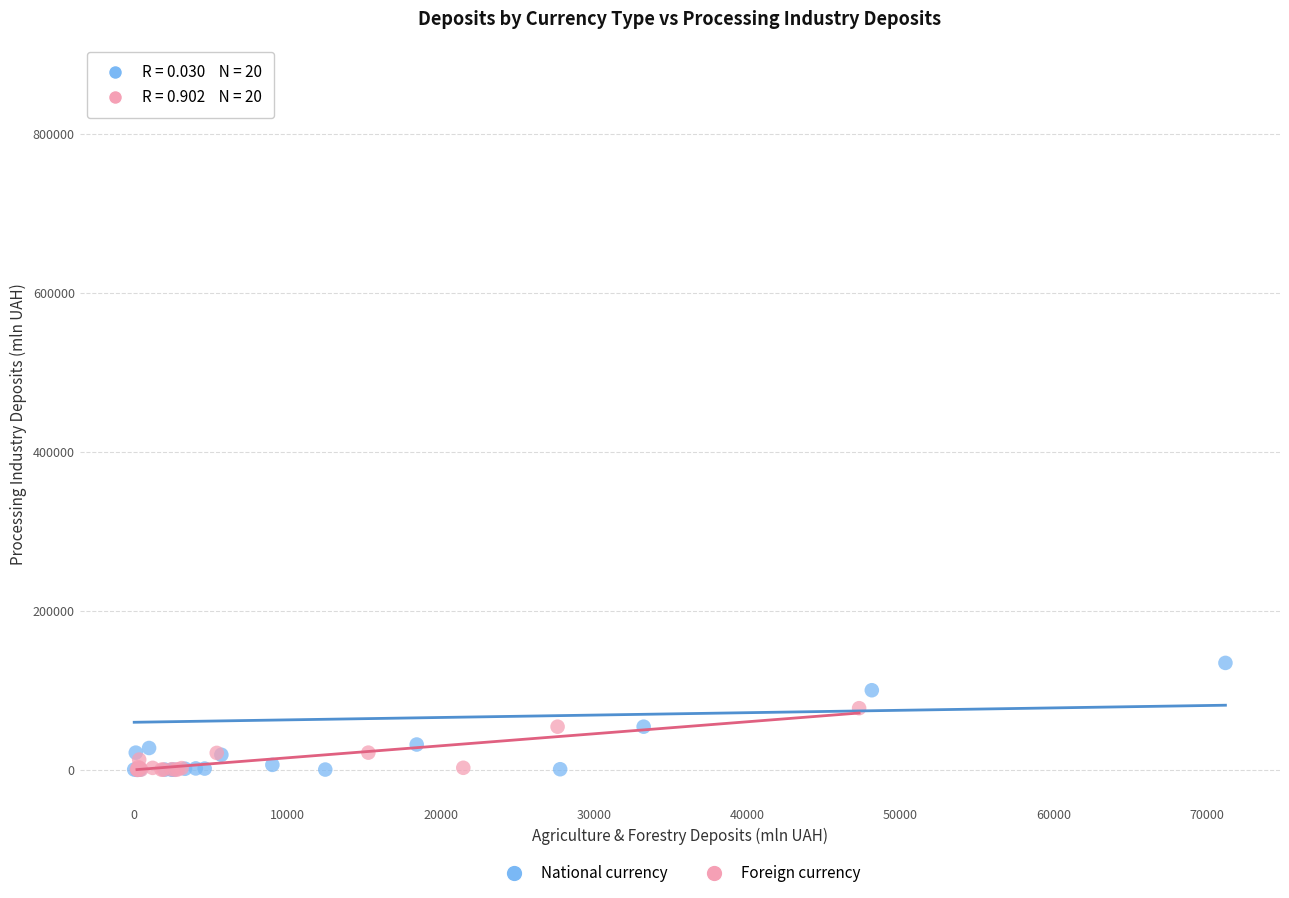

Which series has the widest spread of Y values?

National currency